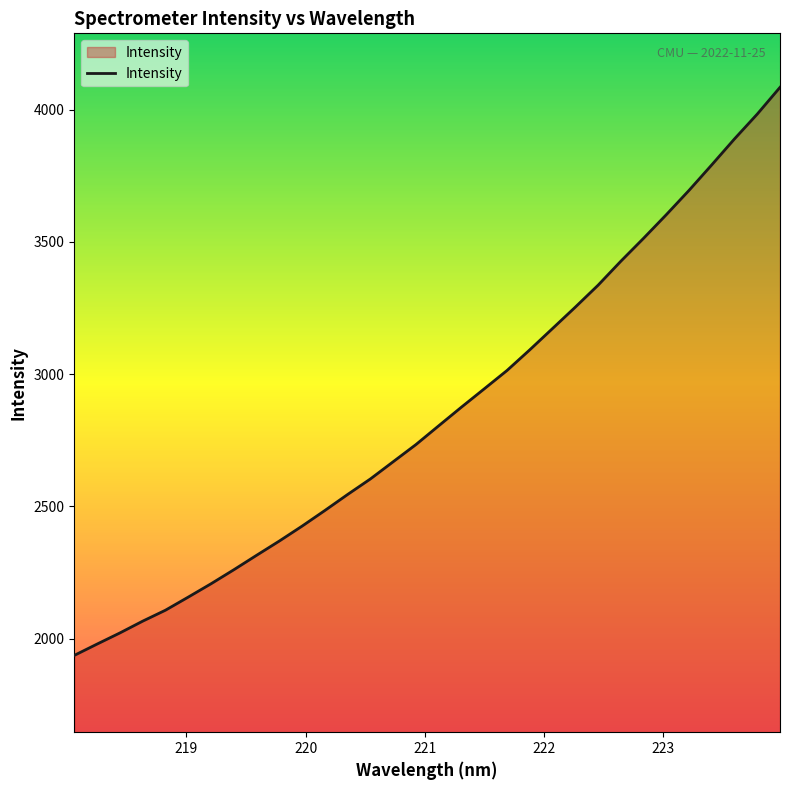

What is the minimum value shown in the chart?

1936.4